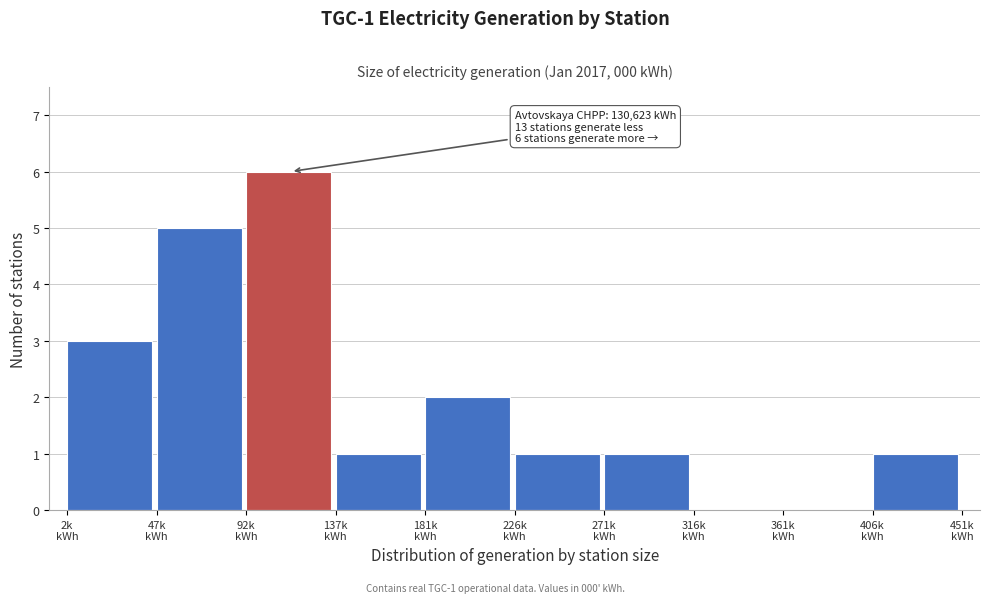

What is the maximum value shown in the chart?

6